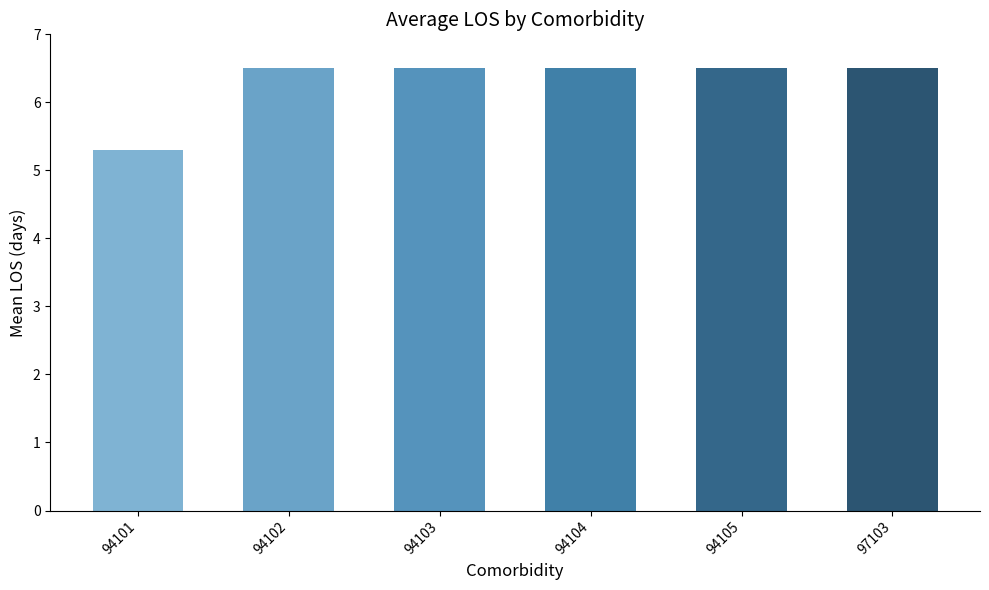

What is the sum of all values?

37.8